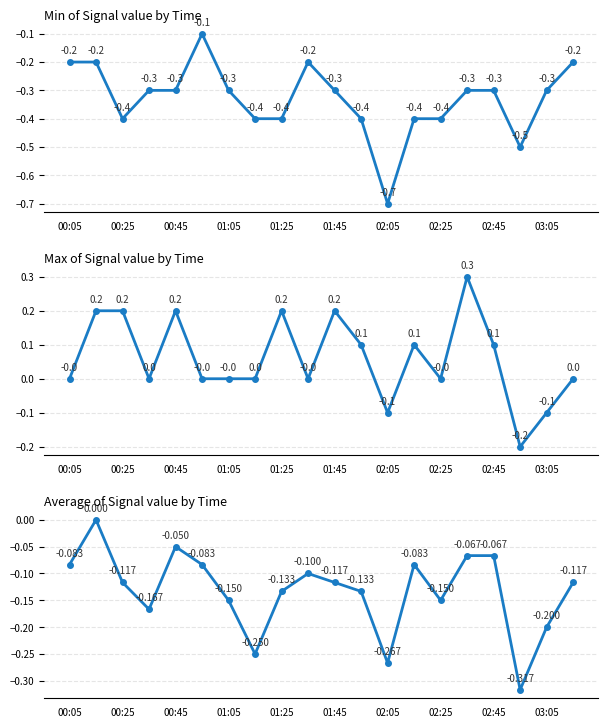

Is the value of Min at 00:25 greater than the value of Average at 16?

No